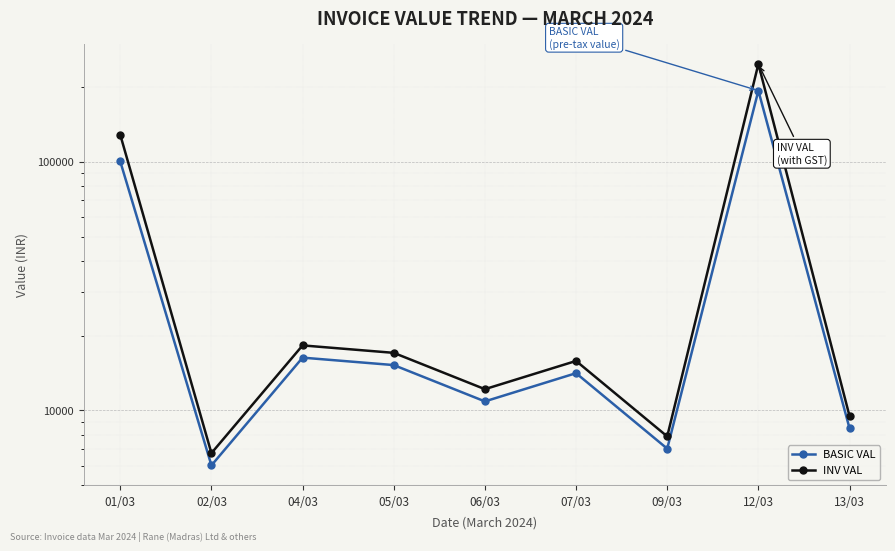

True or false: BASIC VAL has more than 1 points higher than both neighbors.

True